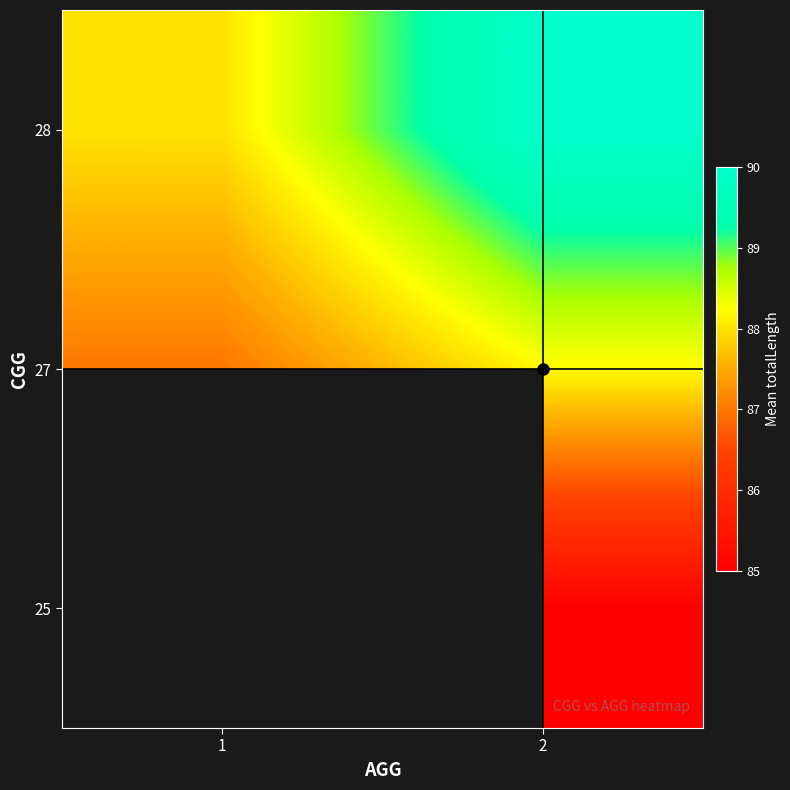

How many data points in 27 are less than 88?

1